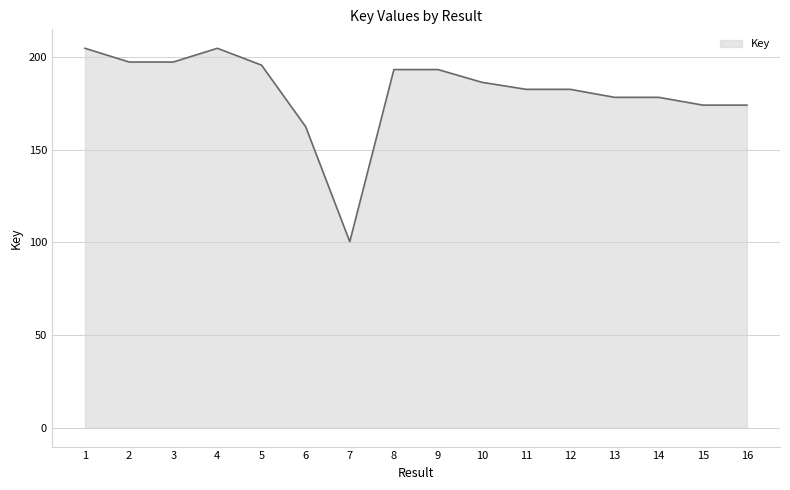

List the labels in order of value, largest first.

1, 4, 3, 2, 5, 8, 9, 10, 11, 12, 14, 13, 15, 16, 6, 7